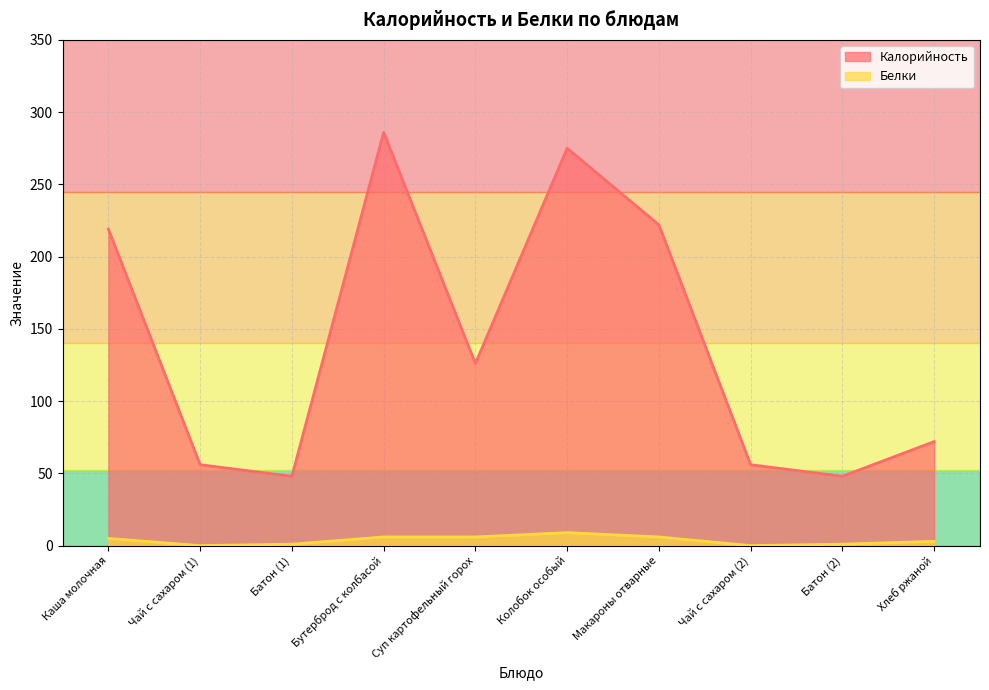

Read the Белки value at Хлеб ржаной.

3